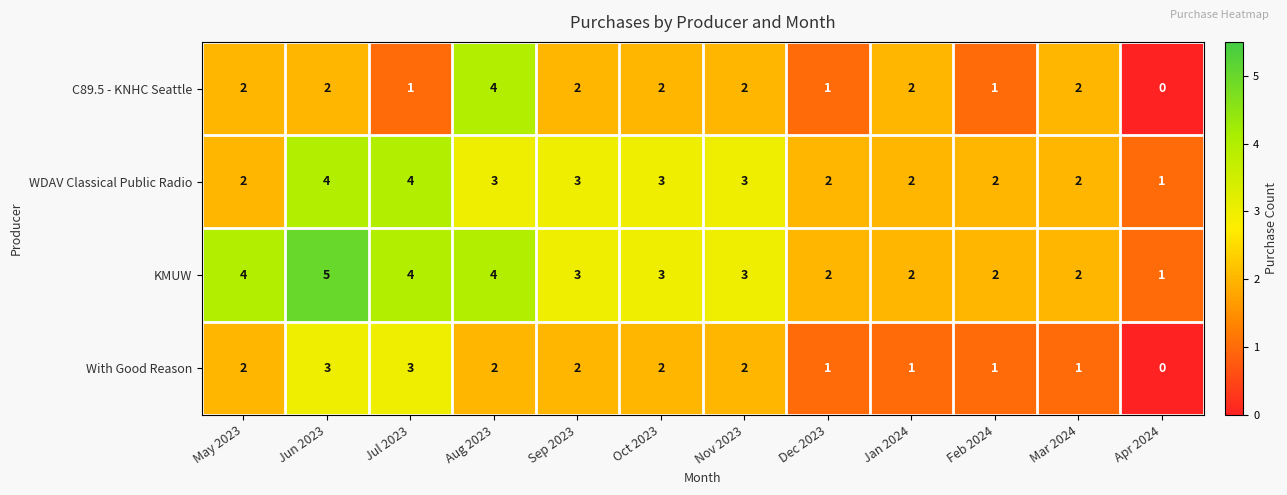

What is the greatest value displayed?

5